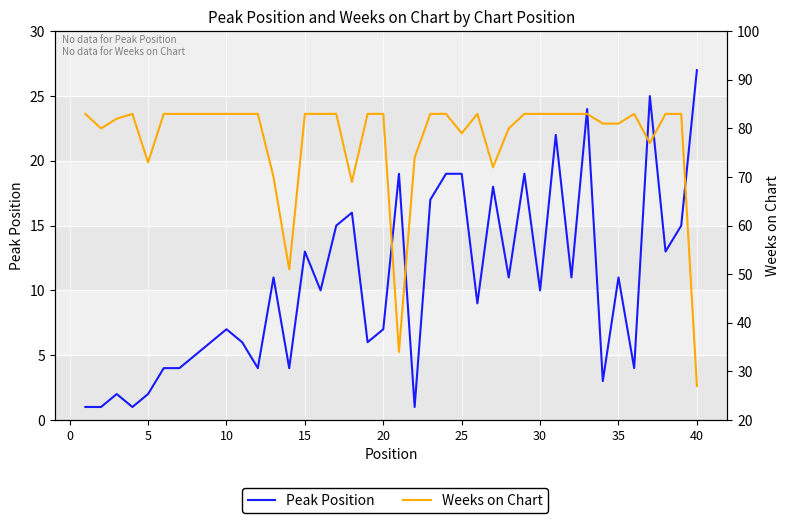

Count the number of data series in this chart.

2